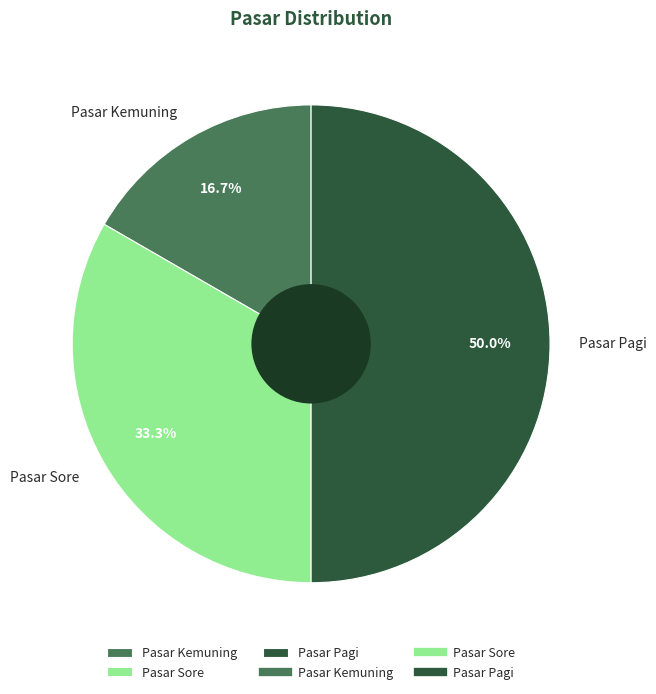

The Pasar Pagi slice represents 50% of the pie. True or false?

True